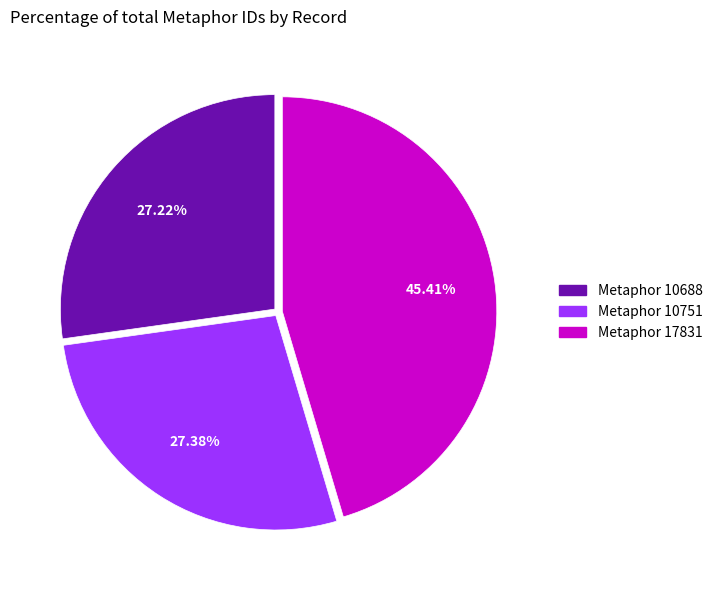

Is there a majority slice in this chart?

No